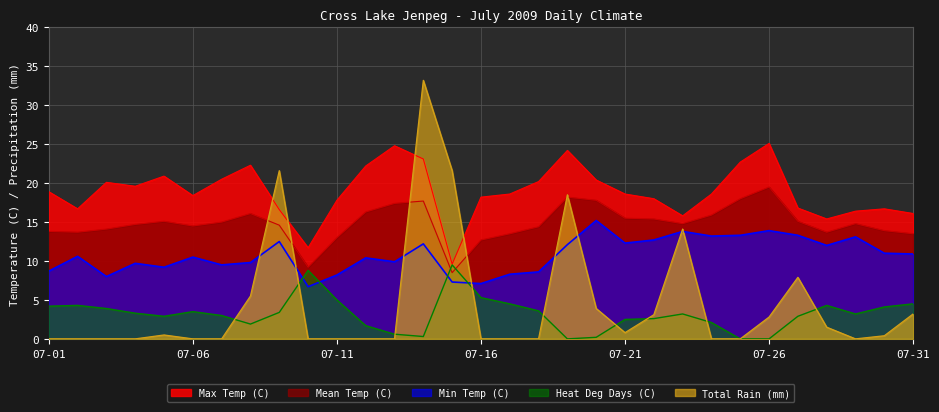

The value of Max Temp (C) at 07-14 is 6.0. True or false?

False